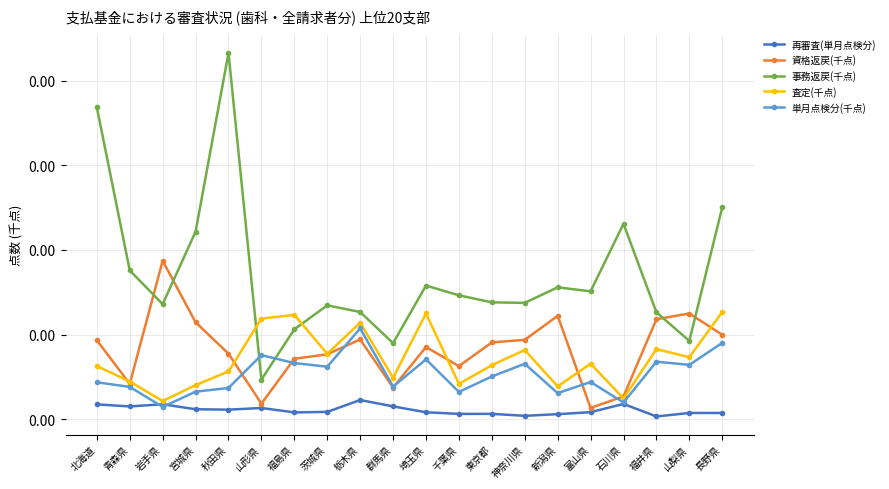

Does the chart have visible grid lines?

Yes